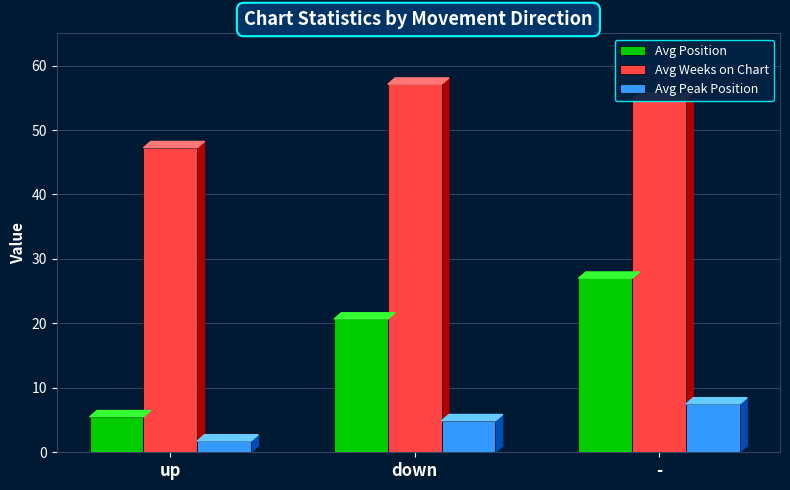

Is the value of Avg Peak Position at - greater than the value of Avg Position at down?

No